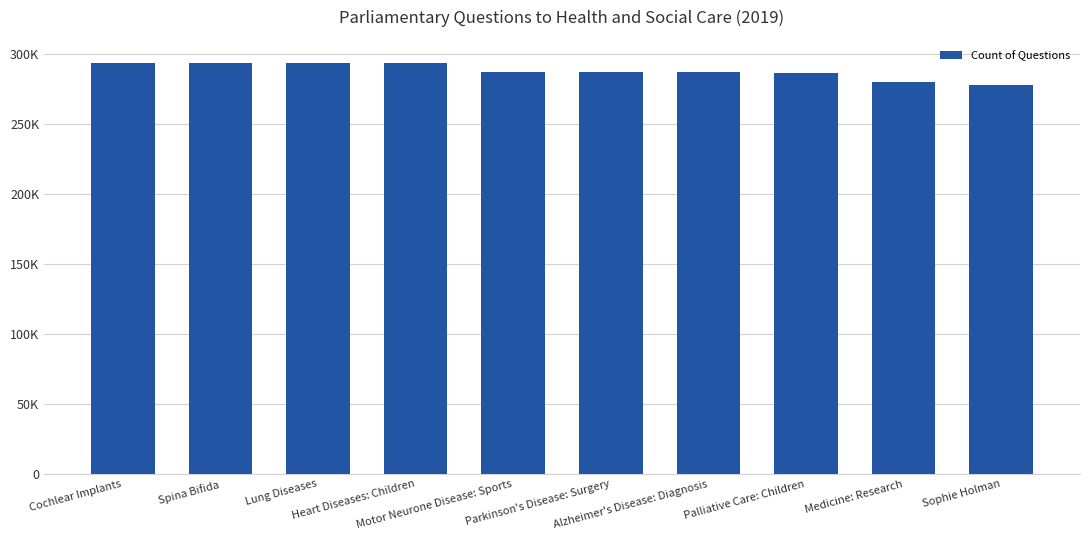

Reading left to right, what are all the values shown in this chart?

293581	293583	293585	293587	286744	286746	286747	286238	280239	277727